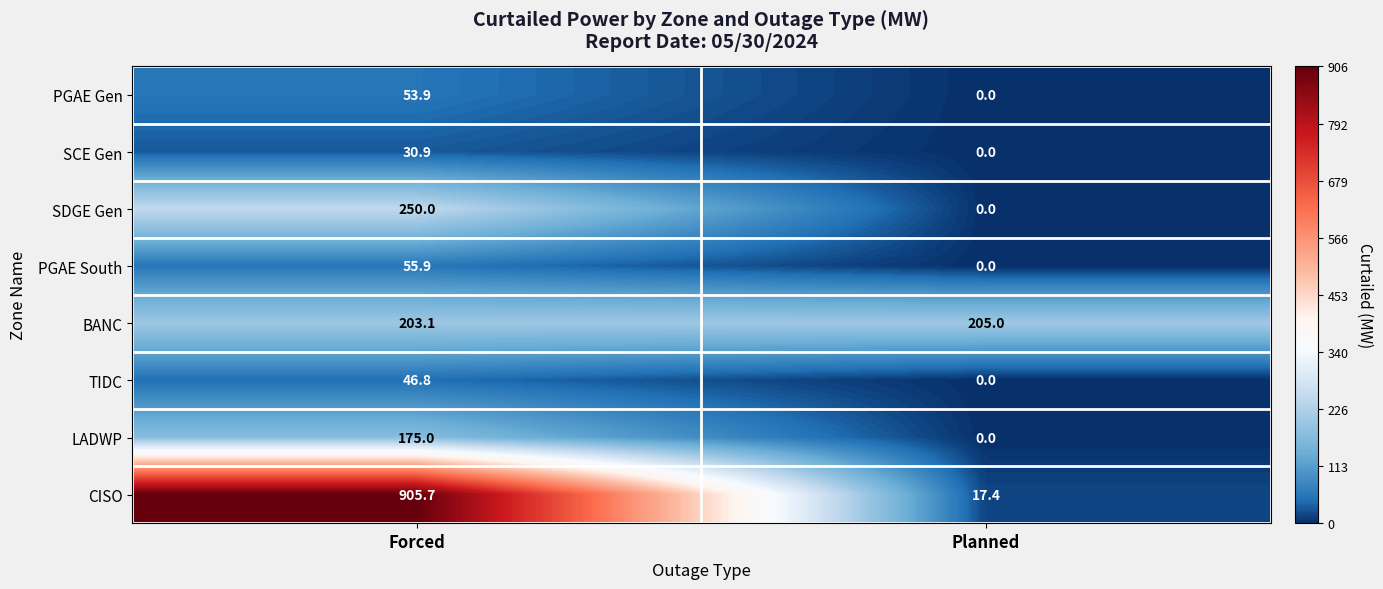

What is the spread (max minus min) of values at Forced?

874.8